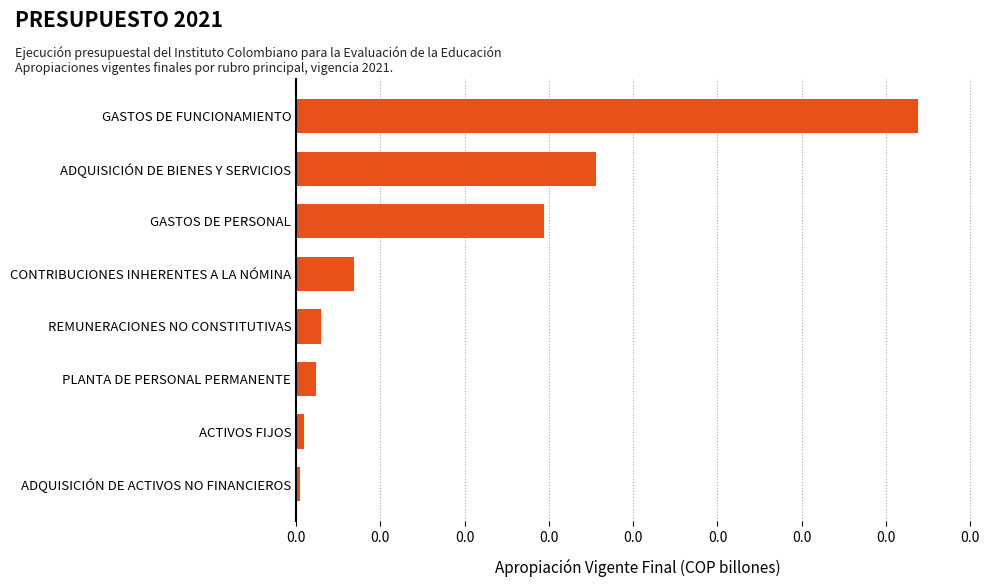

Are the bars horizontal?

Yes